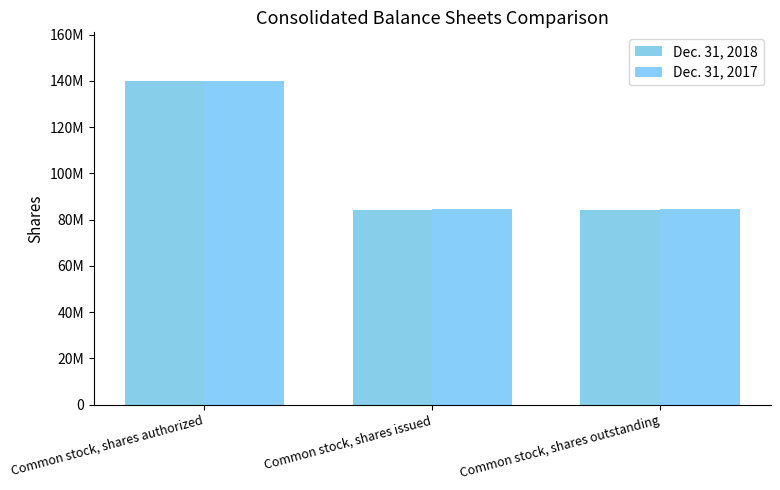

What is the sum of the Dec. 31, 2018 values at Common stock, shares outstanding and Common stock, shares authorized?

223962182